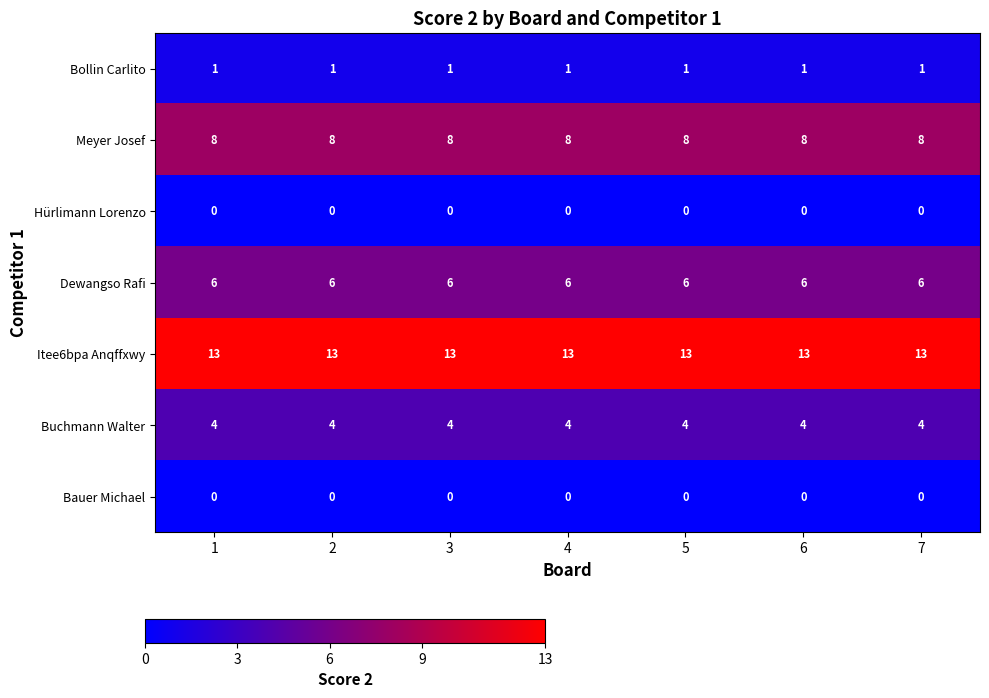

Read the Itee6bpa Anqffxwy value at 6.

13